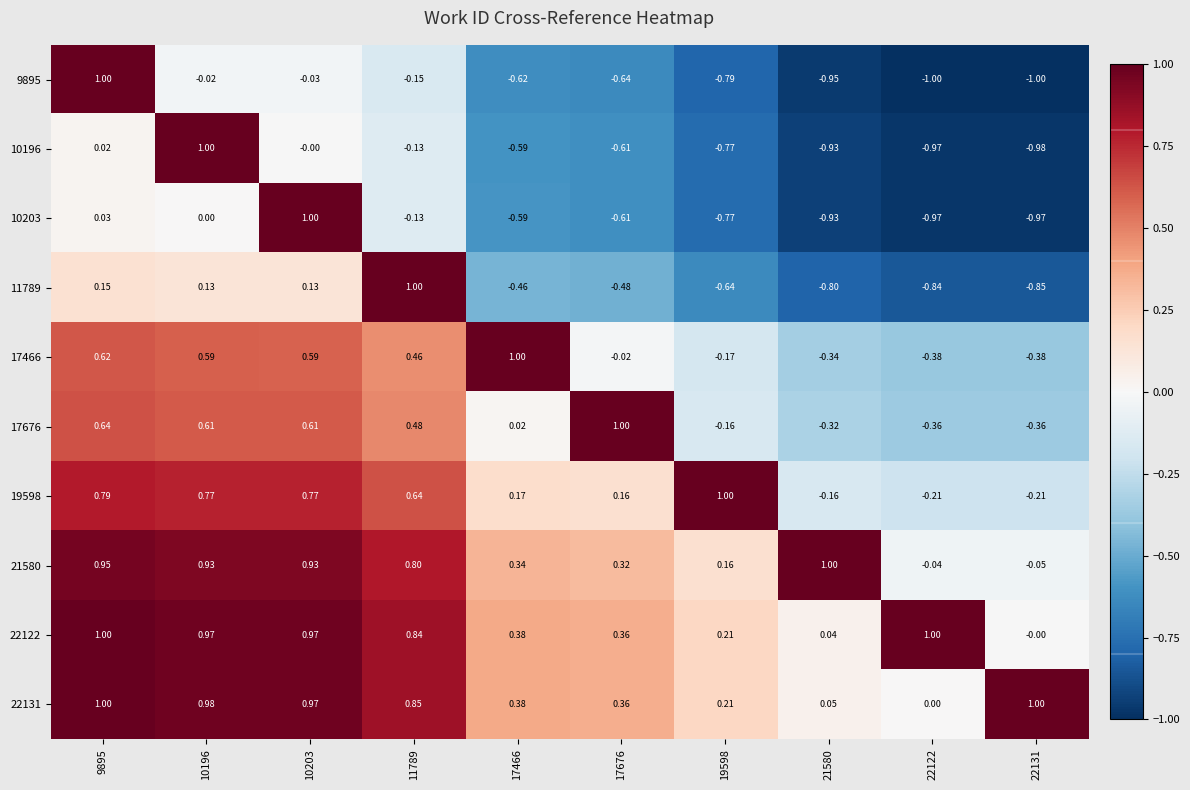

Is the value of 10196 at 19598 greater than the value of 19598 at 10196?

No